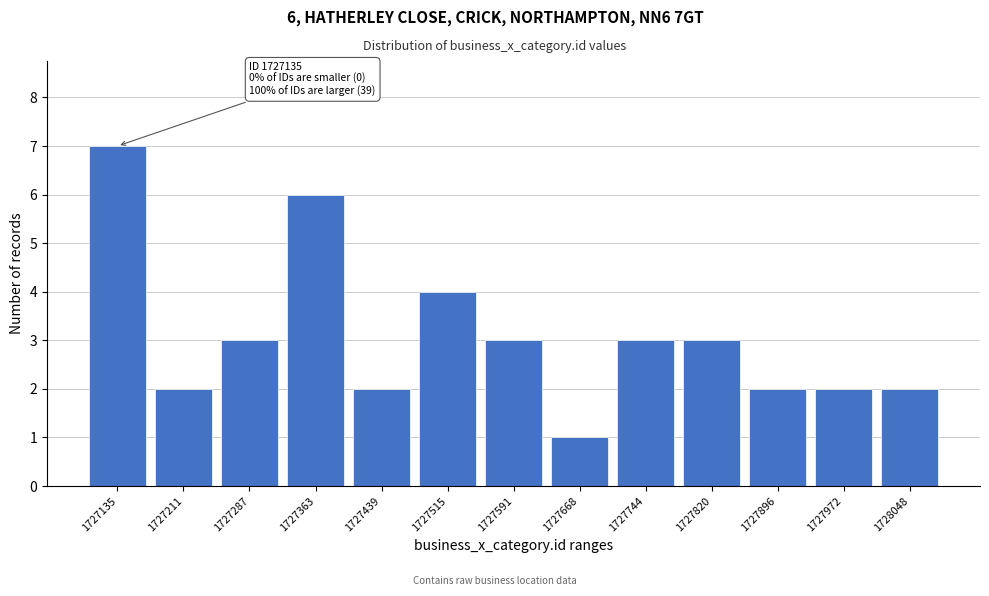

Reading left to right, extract all data points from this chart.

7	2	3	6	2	4	3	1	3	3	2	2	2